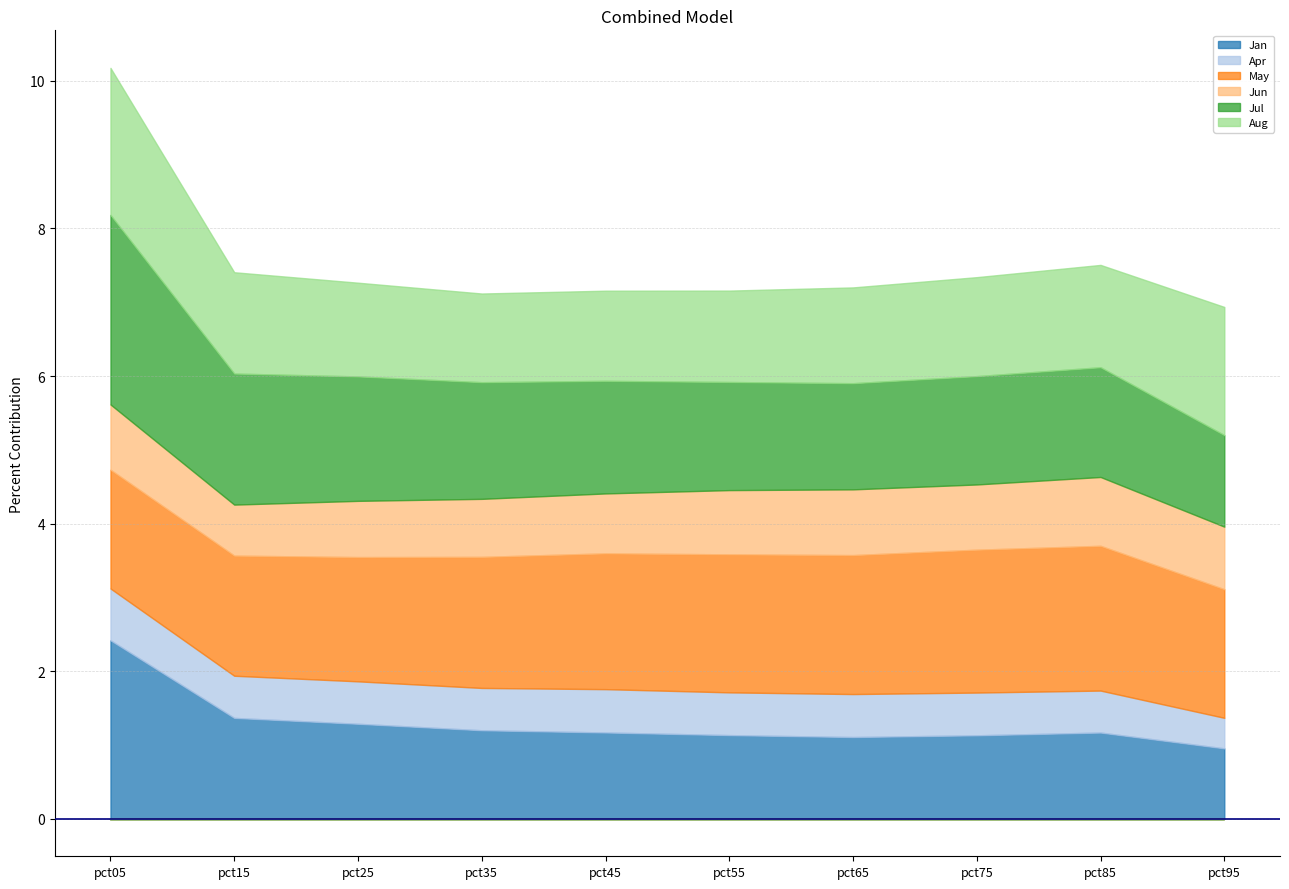

Which series changed the most between pct15 and pct75?

May